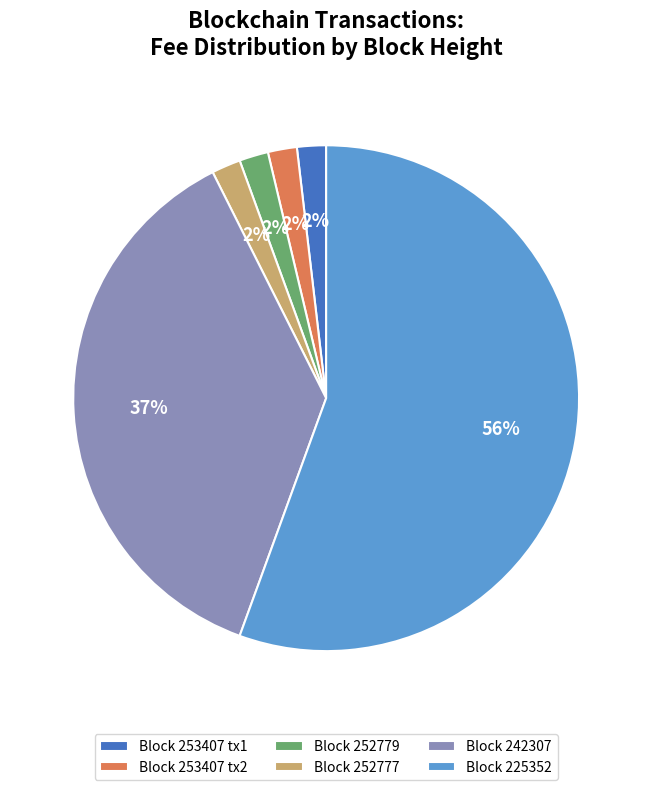

Which slice is the largest?

Block 225352